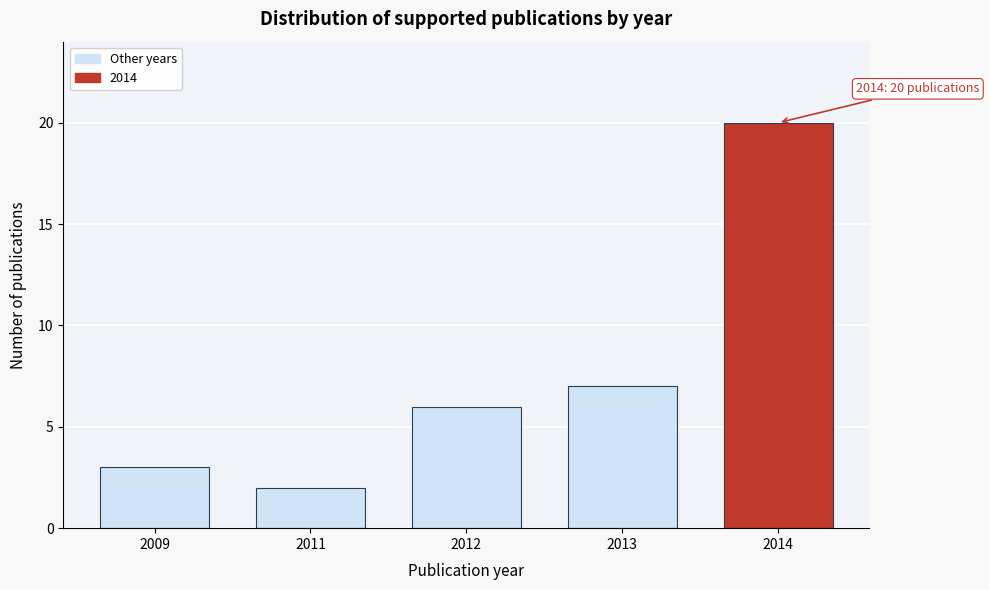

Reading left to right, what are all the values shown in this chart?

2009=3	2011=2	2012=6	2013=7	2014=20